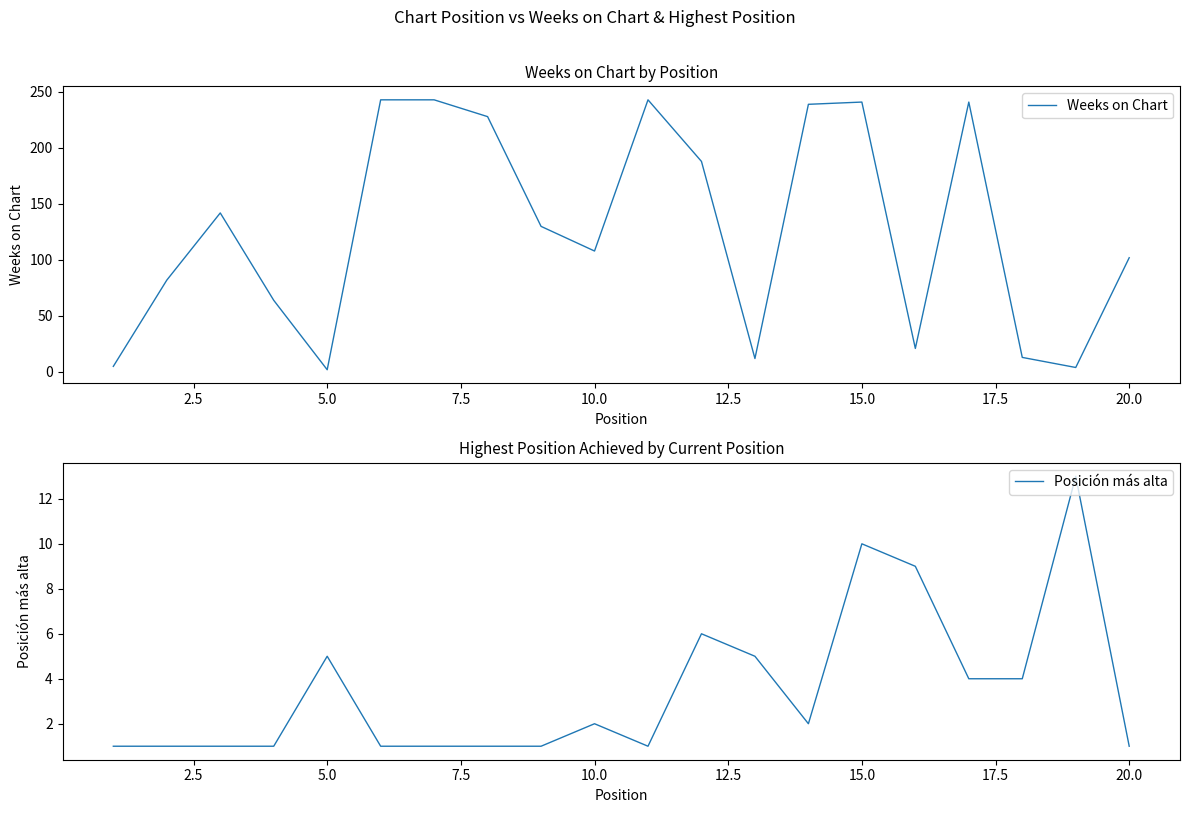

Reading right to left, extract all data points from this chart.

Weeks on Chart: 102	4	13	241	21	241	239	12	188	243	108	130	228	243	243	2	64	142	82	5
Posición más alta: 1	13	4	4	9	10	2	5	6	1	2	1	1	1	1	5	1	1	1	1